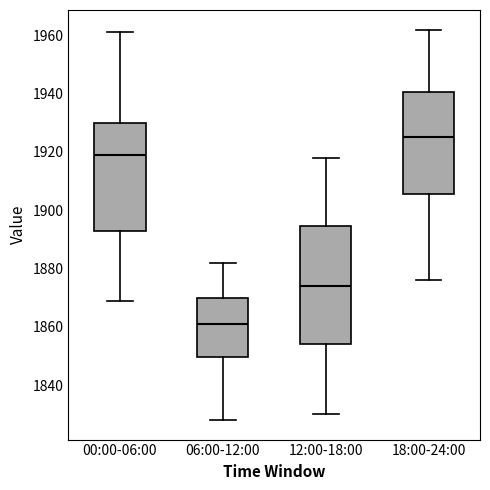

Where is the upper edge of the box for 18:00-24:00 on the y-axis? The values are not printed on the chart, so give them approximately, as read against the axis.

1940